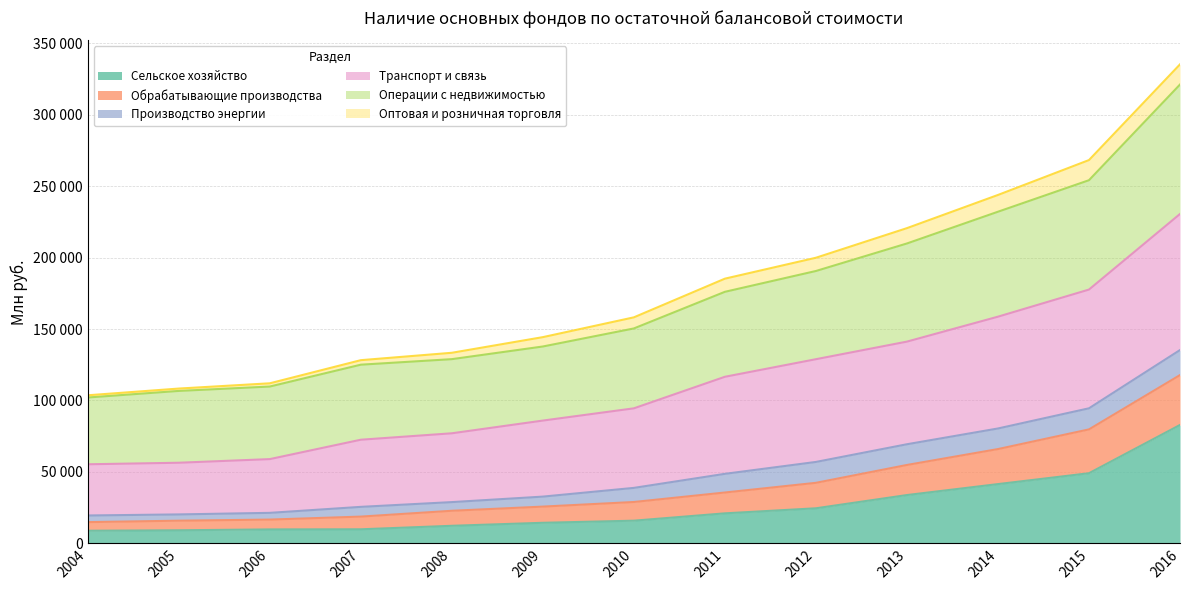

Which category has the lowest value in the Сельское хозяйство series?

2004